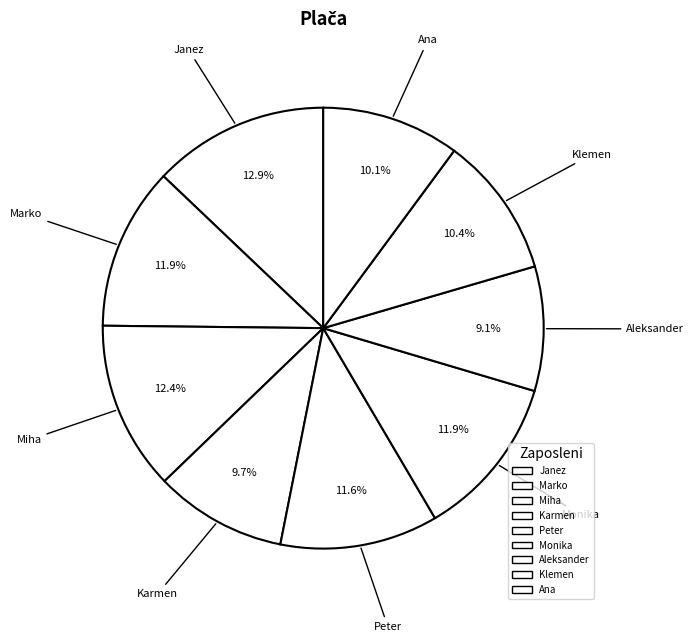

How many segments does this pie chart have?

9